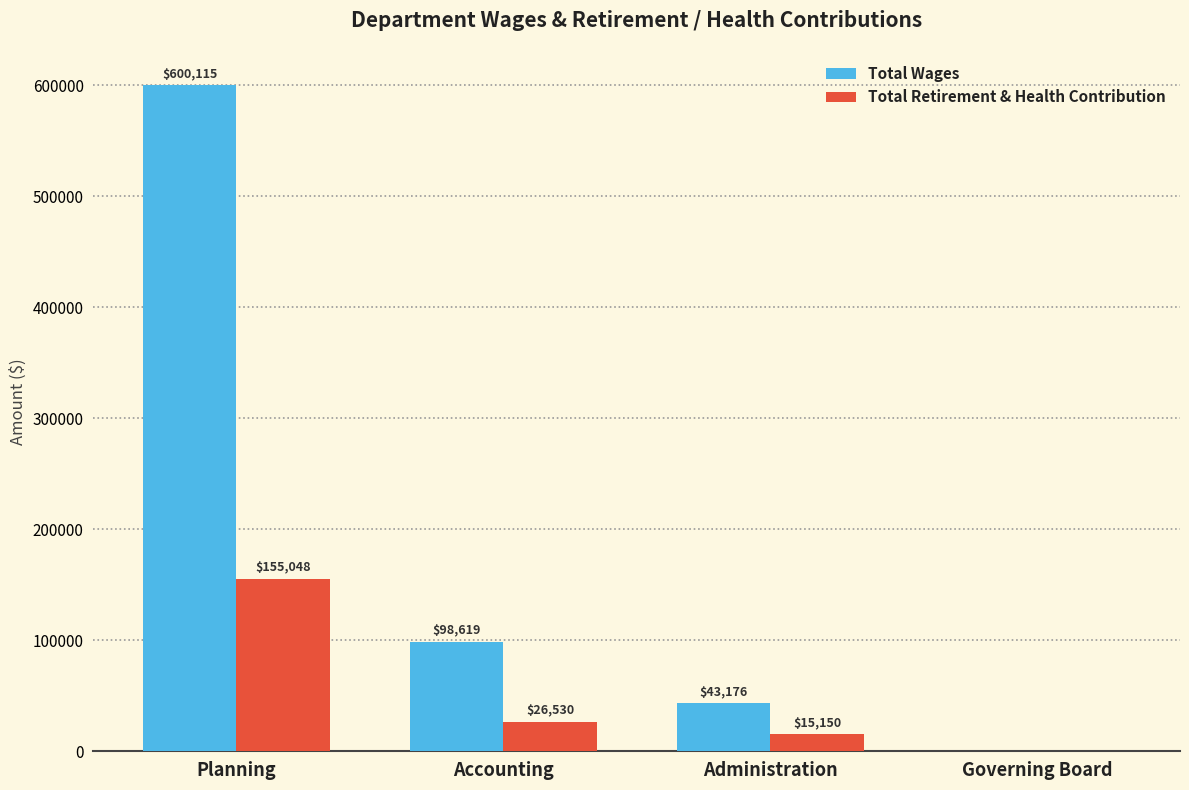

What is the sum of all Total Retirement & Health Contribution values?

196728